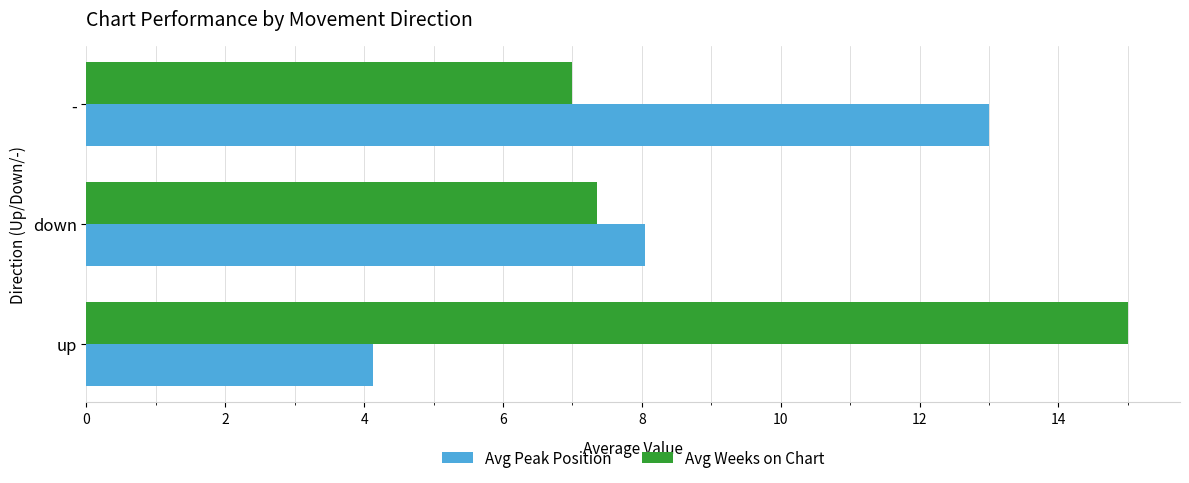

What are all the series names shown in the legend?

Avg Peak Position, Avg Weeks on Chart